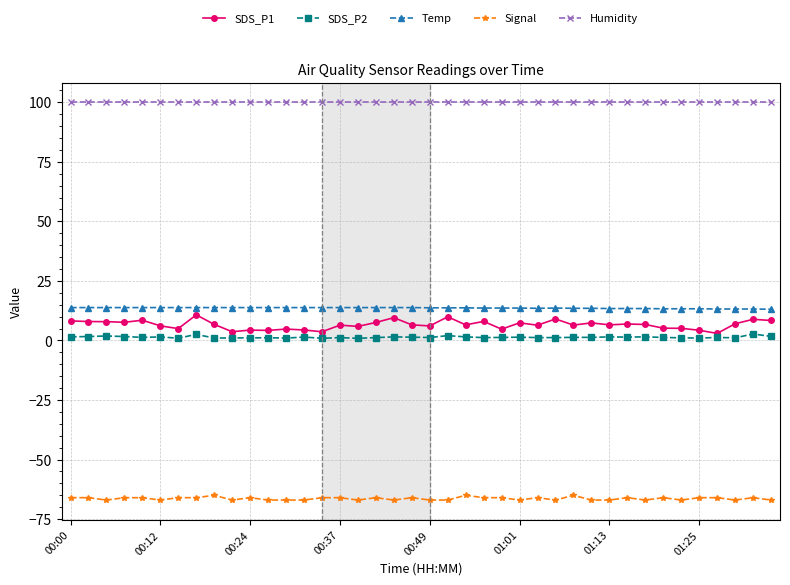

List the series in order of their peak value, lowest first.

Signal, SDS_P2, SDS_P1, Temp, Humidity